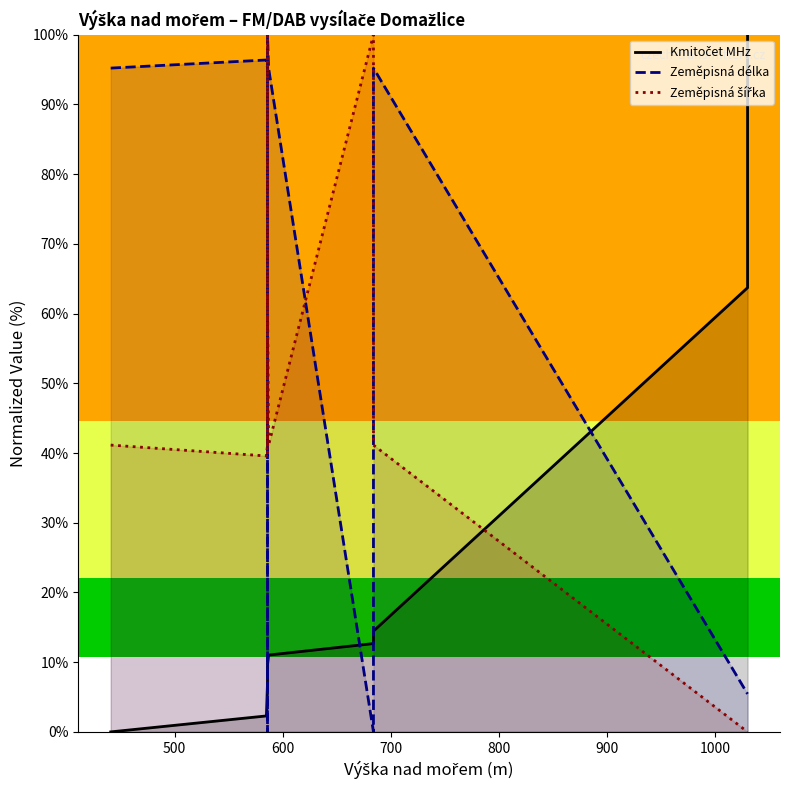

What position from the right is 600?

9